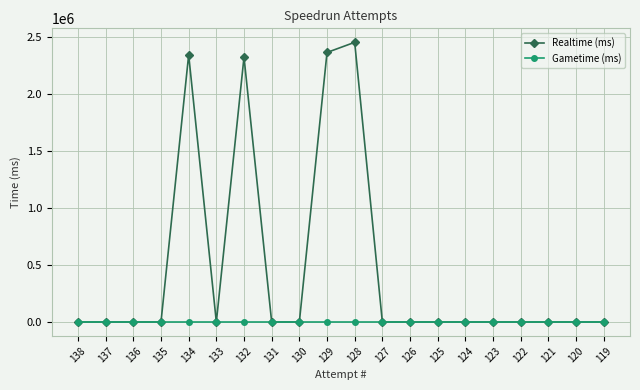

Which series changed the most between 128 and 123?

Realtime (ms)